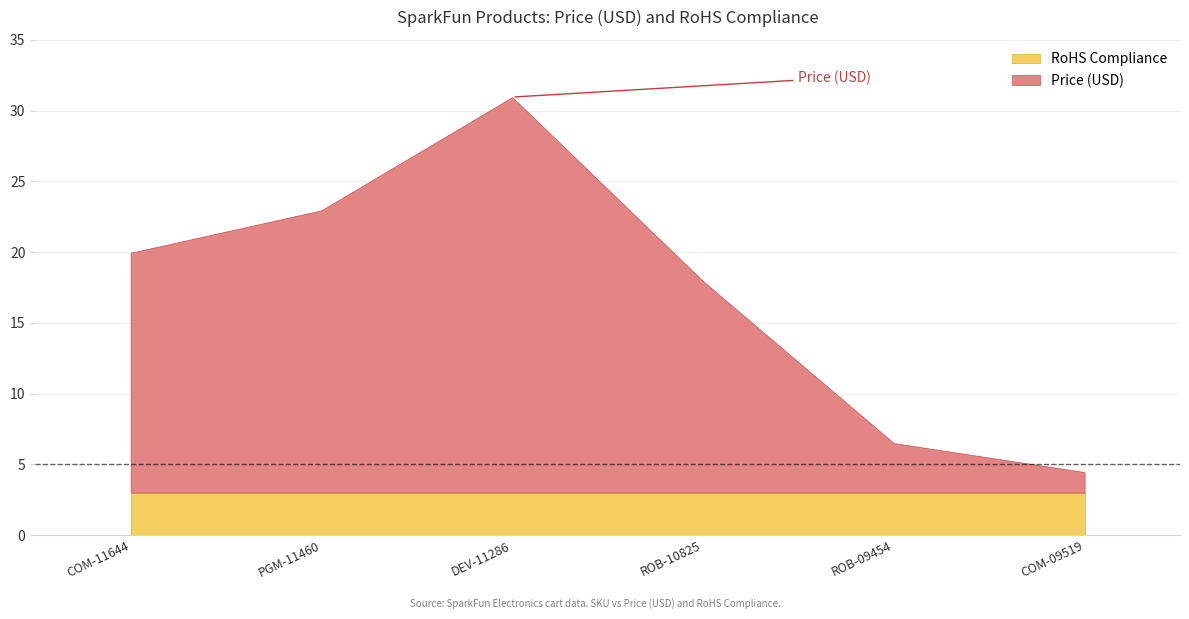

True or false: RoHS Compliance and Price (USD) intersect in this chart.

False